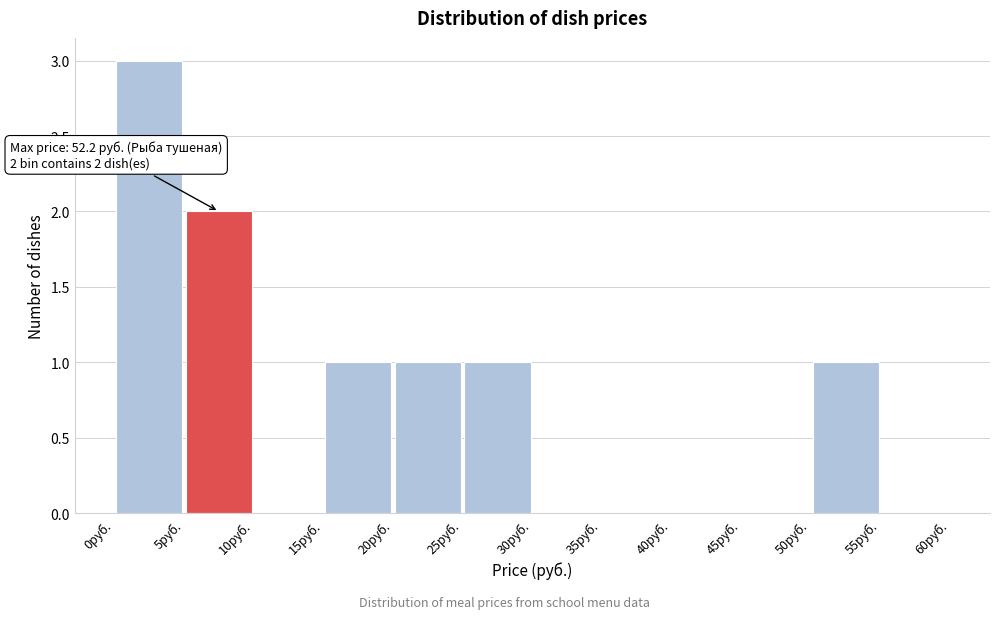

Over which range of the x-axis is the bar tallest?

0 to 5